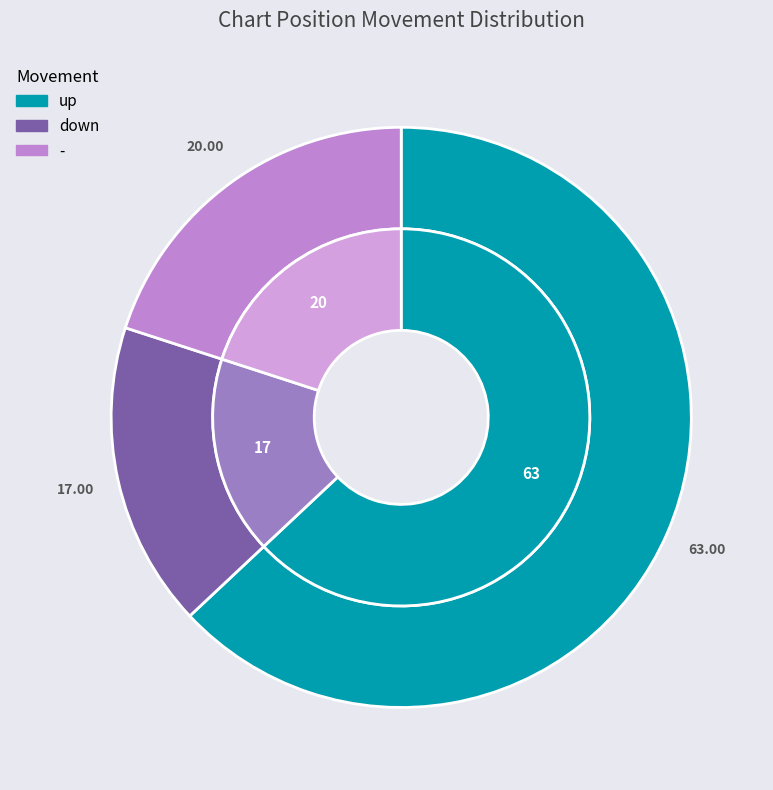

Between up and down, which is larger?

up